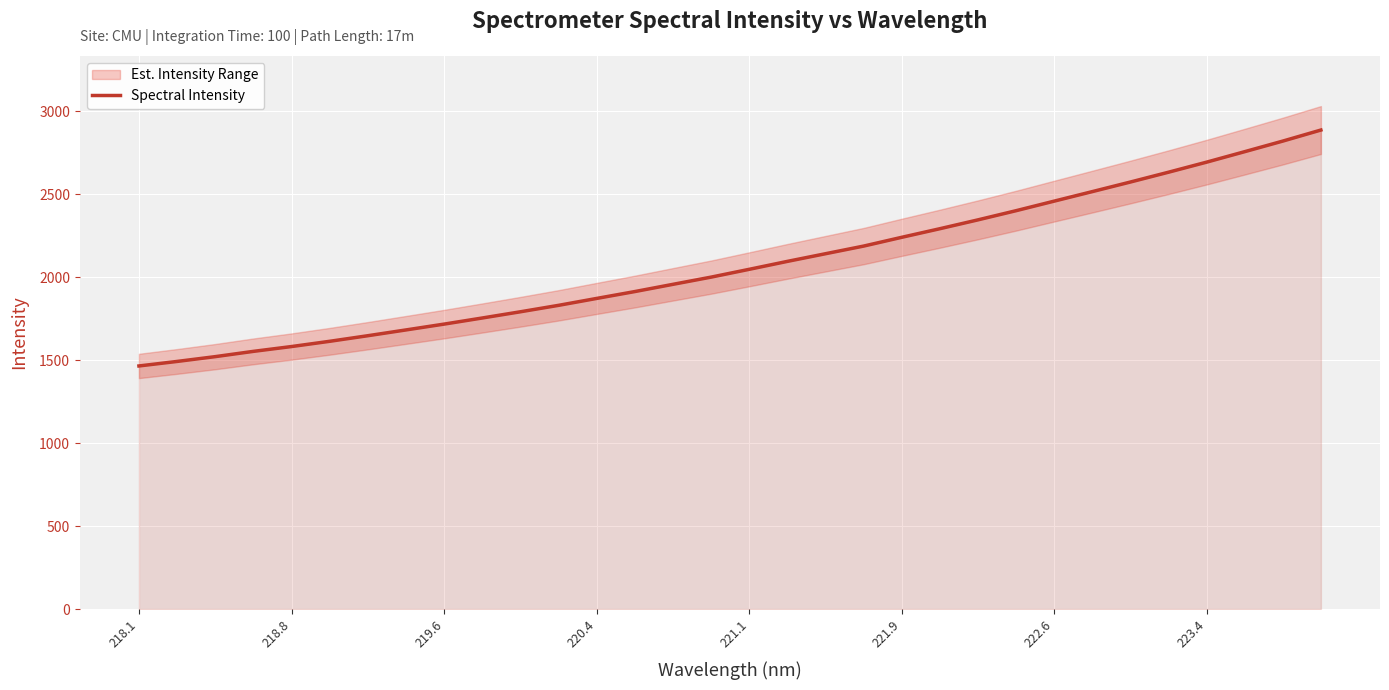

The value of Spectral Intensity at 221.1 is 2047.3. True or false?

True